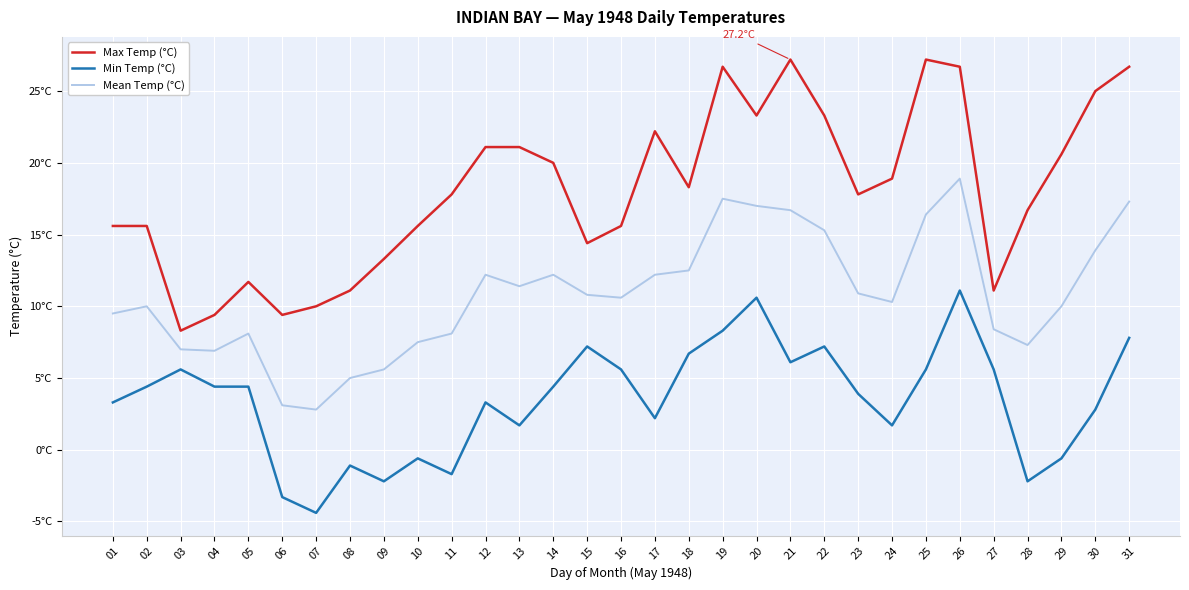

The value of Min Temp (°C) at 23 is 5.7. True or false?

False